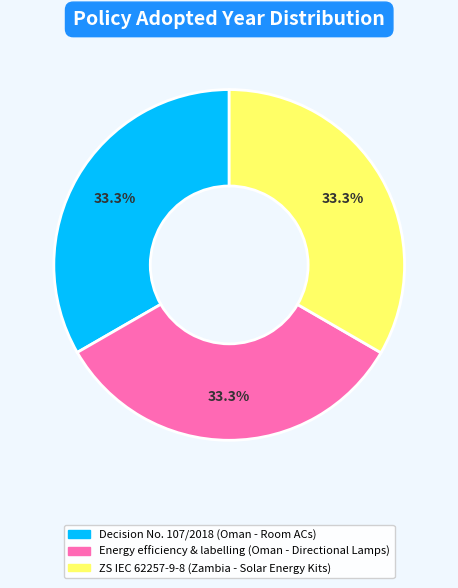

Does Energy efficiency & labelling (Oman - Directional Lamps) account for over 50% of the chart?

No